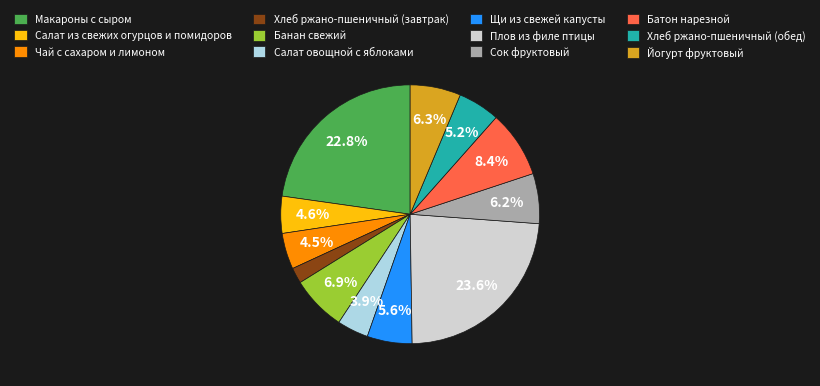

How many slices are in this pie chart?

12